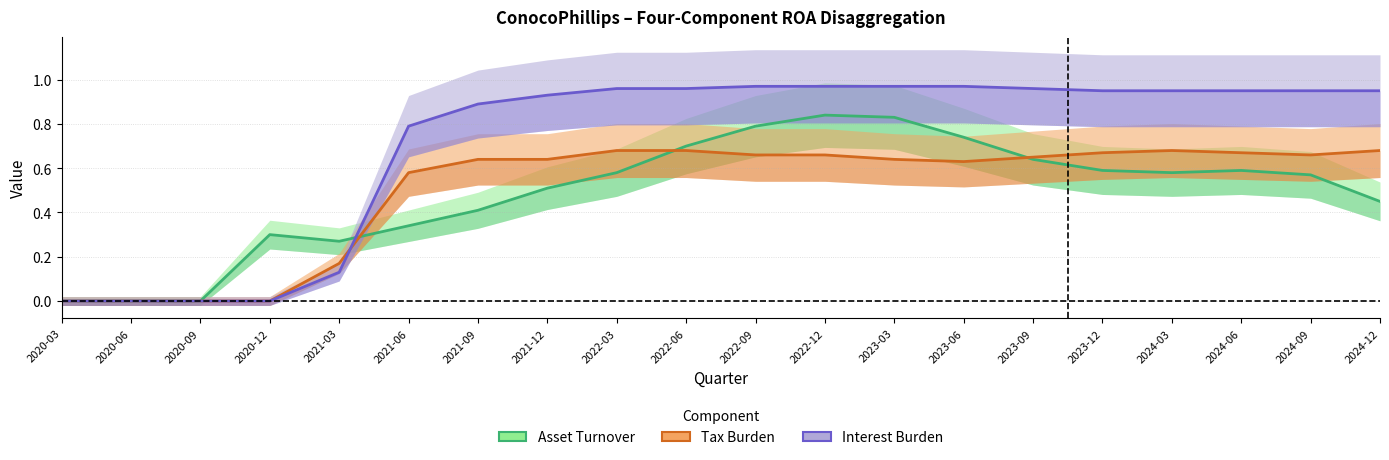

What is the highest value of the Interest Burden series?

1.0